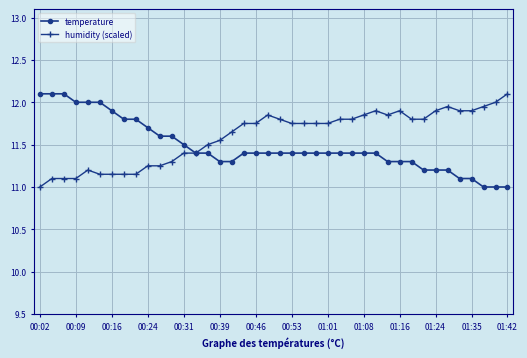

What is the lowest value of the temperature series?

11.0